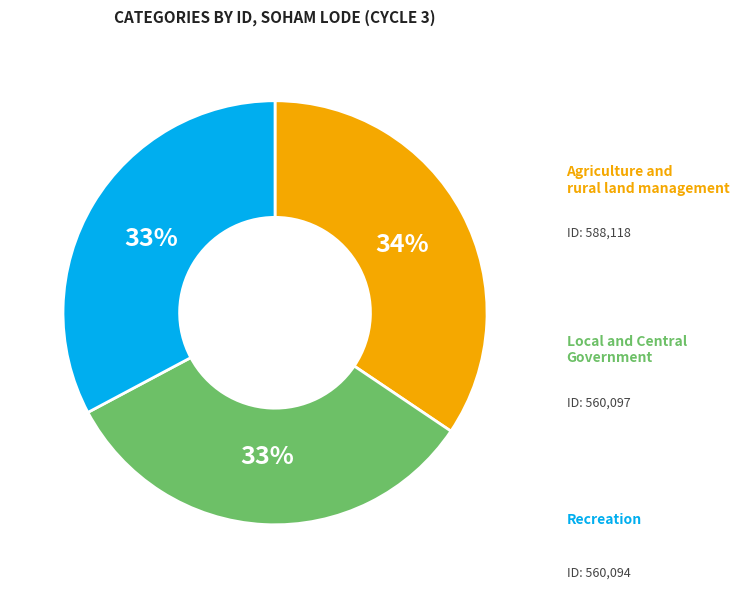

Does any single category account for the majority?

No